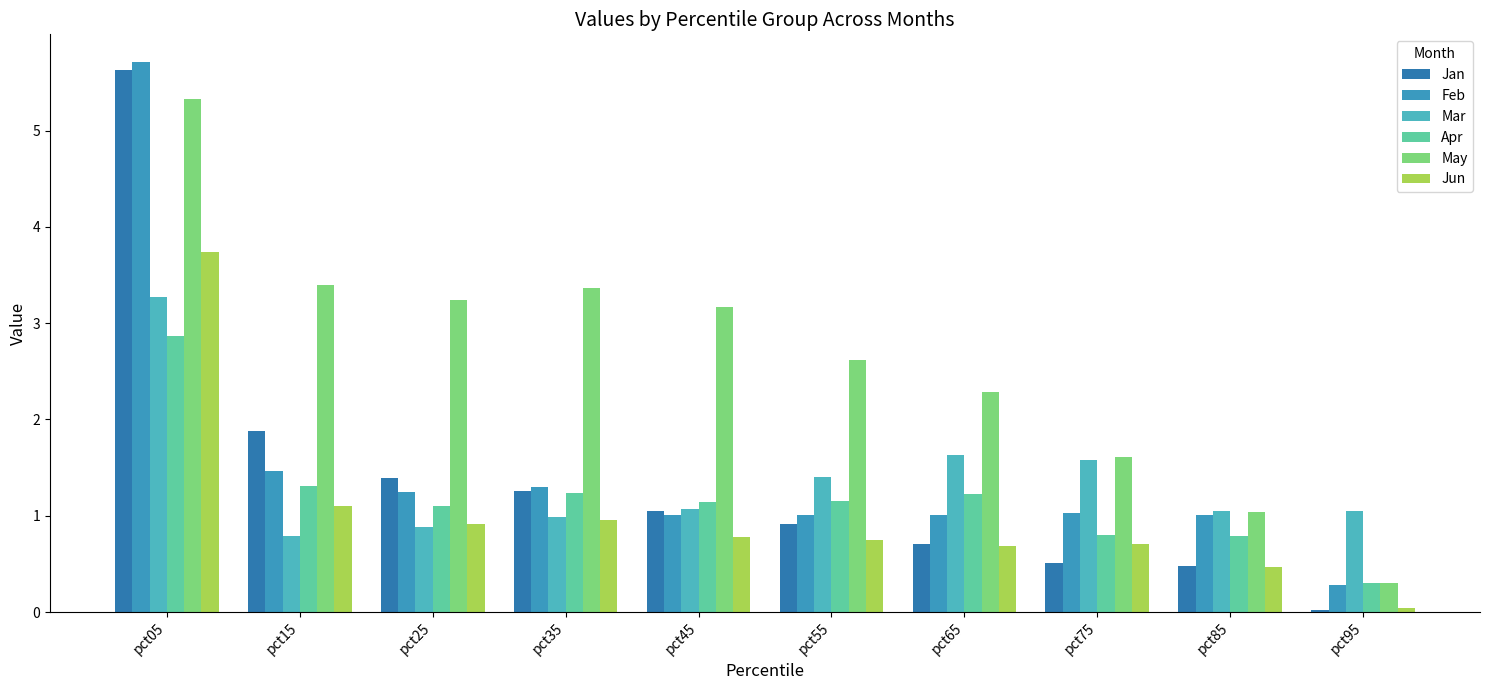

The Jun series shows 1.4 at pct35. True or false?

False